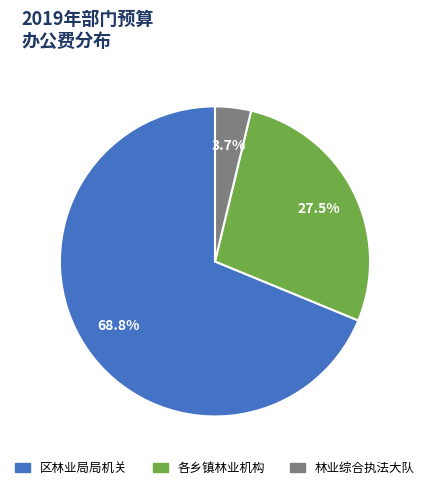

Which slice represents more than half of the pie?

区林业局局机关